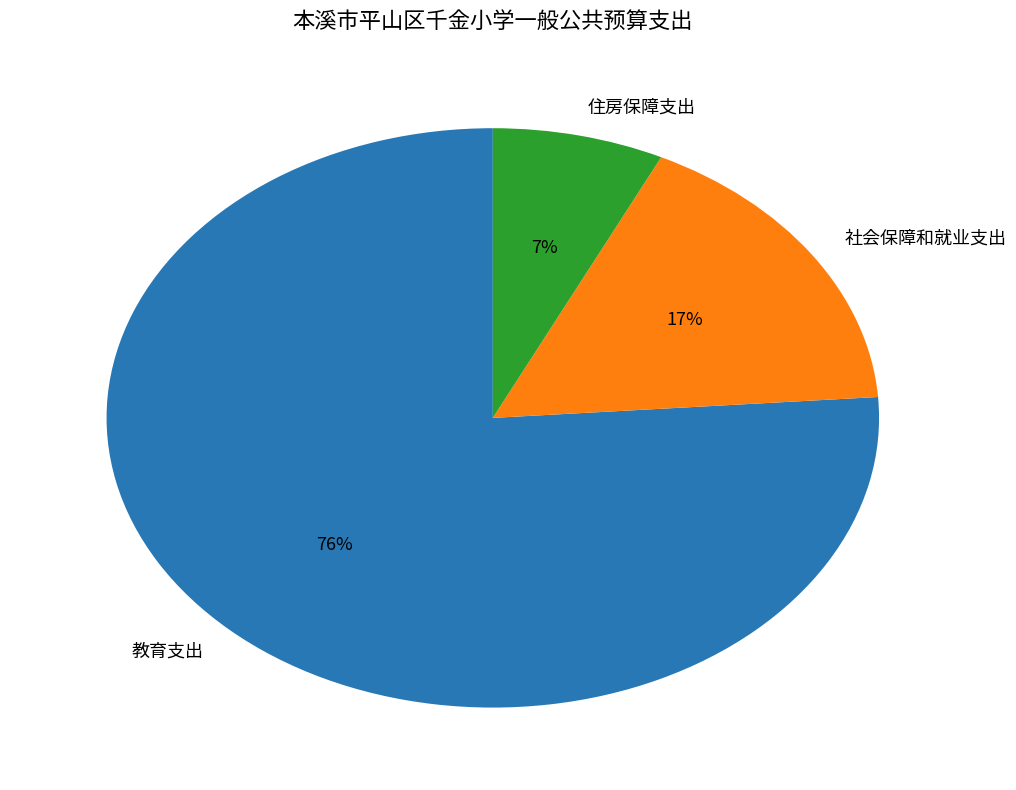

To the nearest percent, what portion does 教育支出 represent?

76%